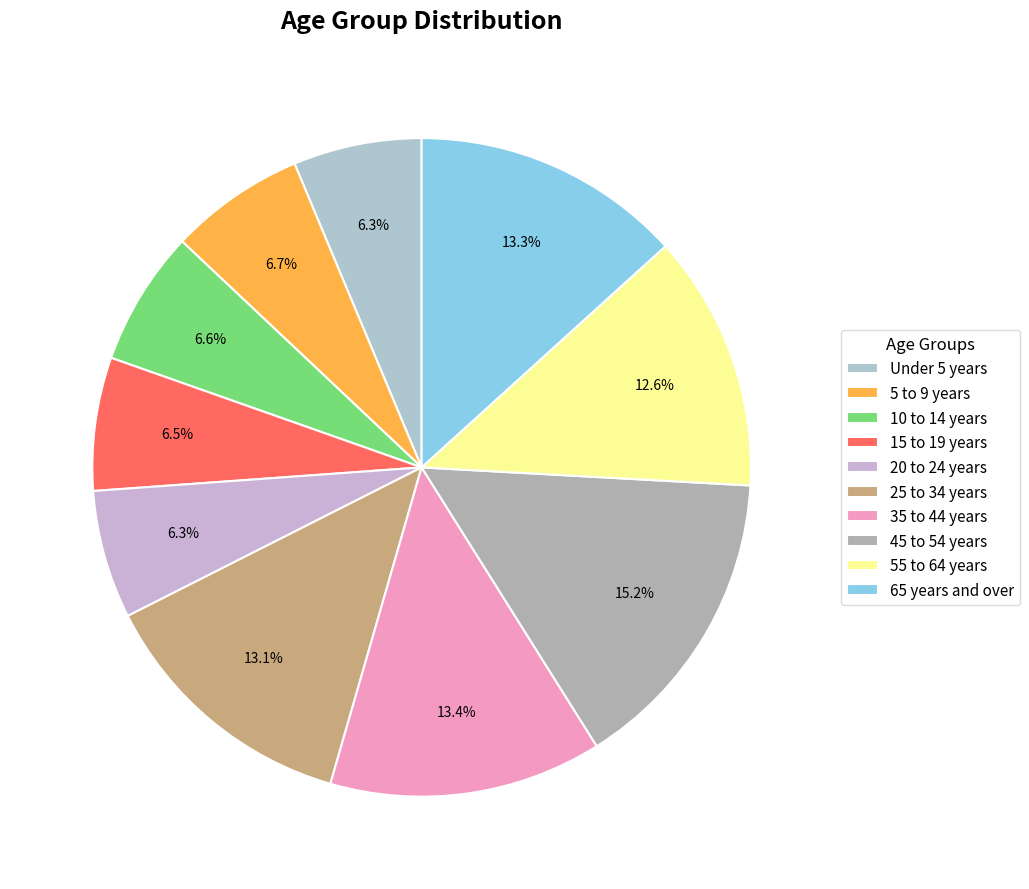

Is 45 to 54 years the majority of the pie?

No